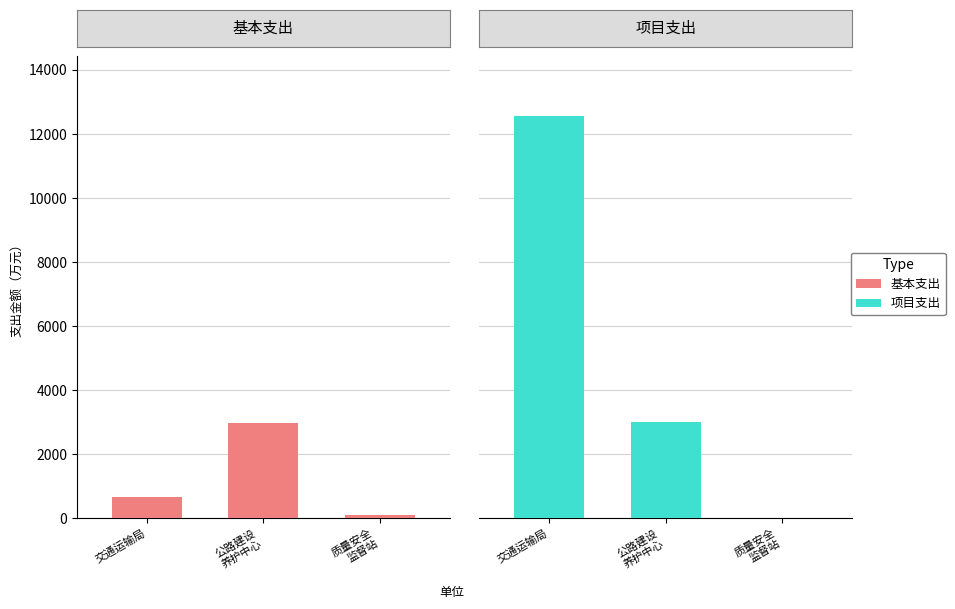

Where is 基本支出 nearest to the value 1535?

交通运输局